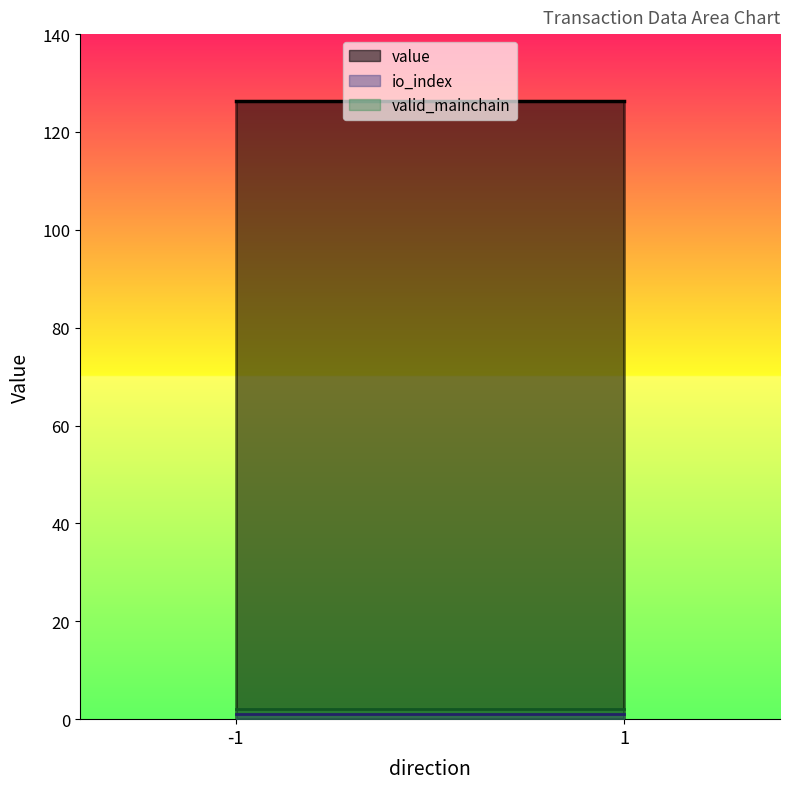

Which category has the lowest value in the value series?

-1